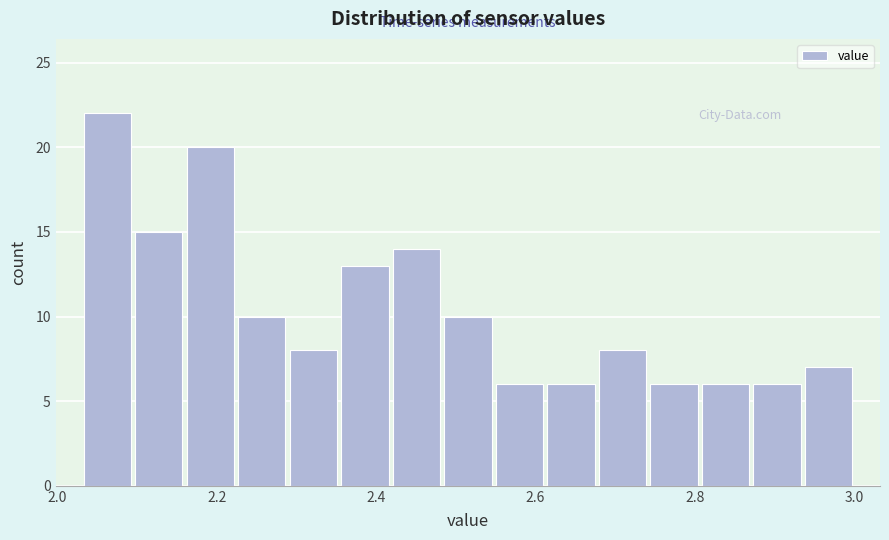

Around what value on the x-axis is the tallest bar? Give the approximate position of its centre, as read against the axis.

2.06